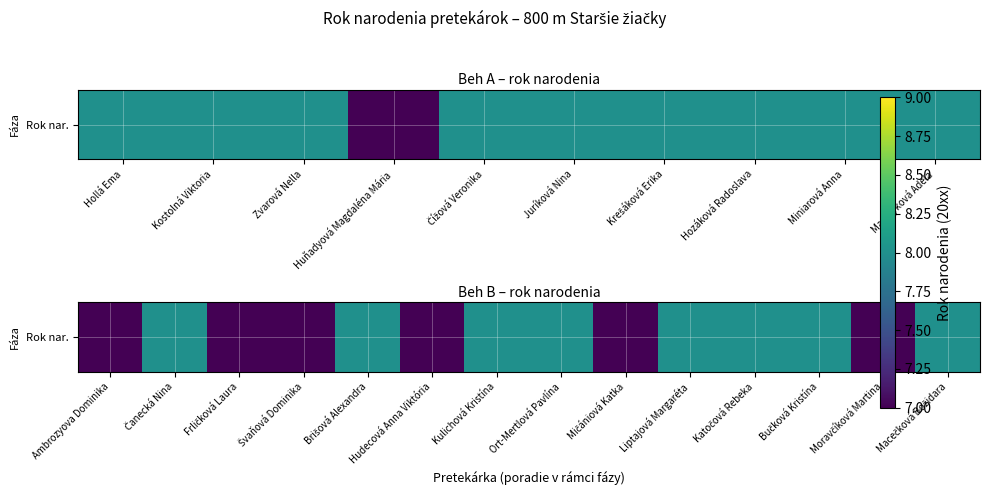

What is the maximum value shown in the chart?

8